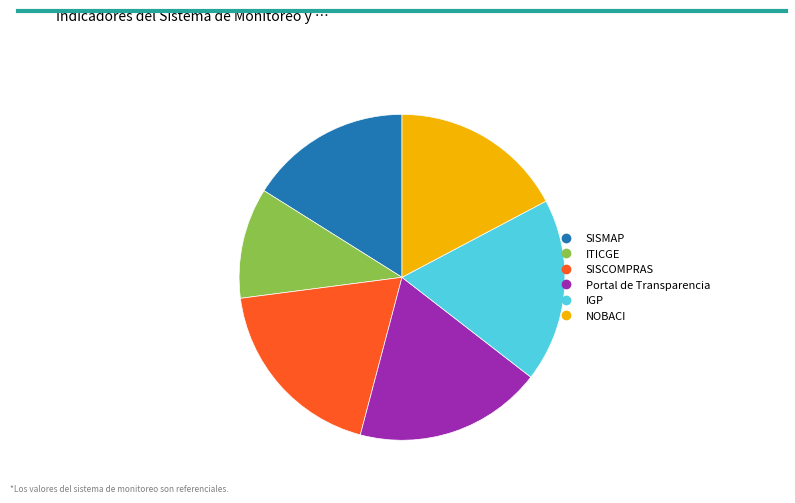

Which category has the smallest portion of the pie?

ITICGE